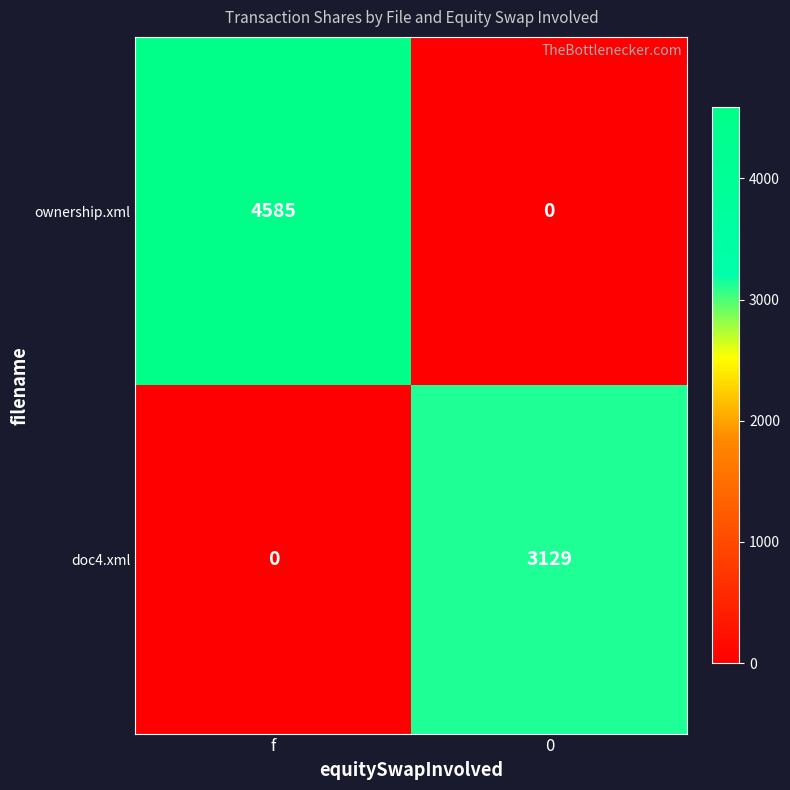

Reading right to left, what are all the values shown in this chart?

ownership.xml: 0=0	f=4585
doc4.xml: 0=3129	f=0